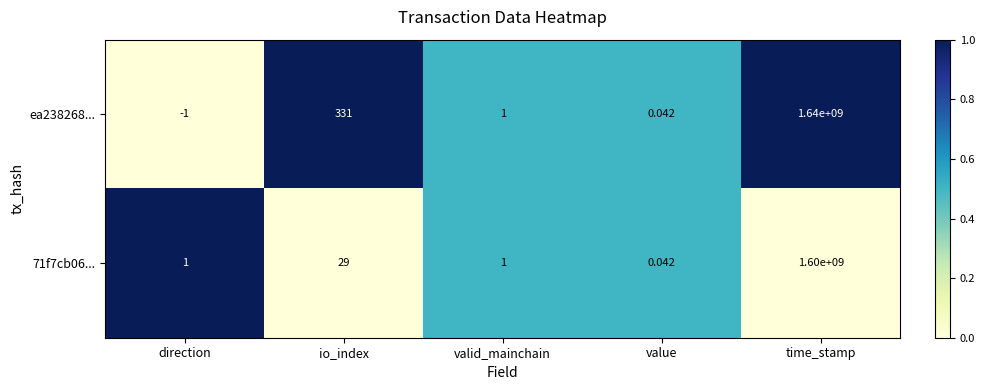

At which label does 71f7cb06... reach its minimum?

value